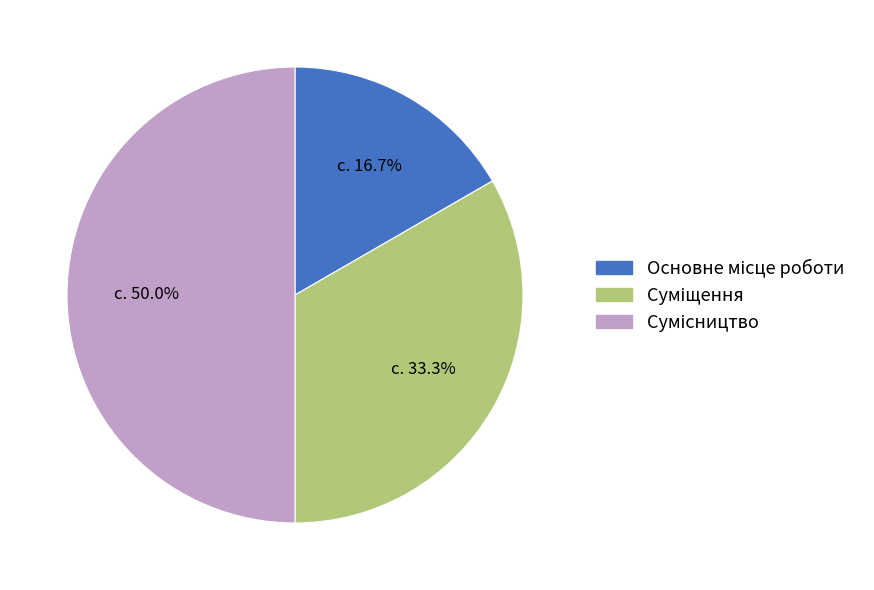

Is Суміщення the majority of the pie?

No